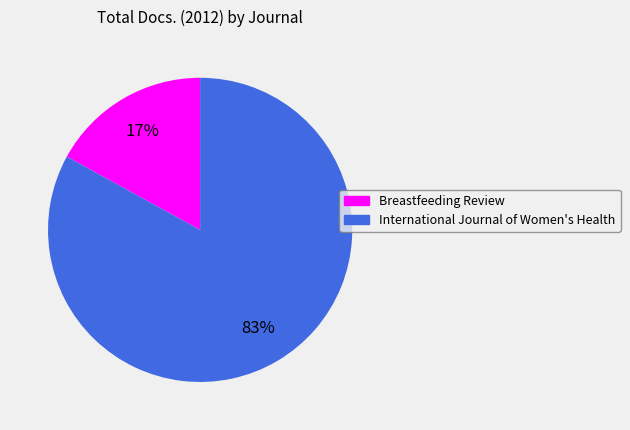

True or false: International Journal of Women's Health accounts for 90% of the total.

False